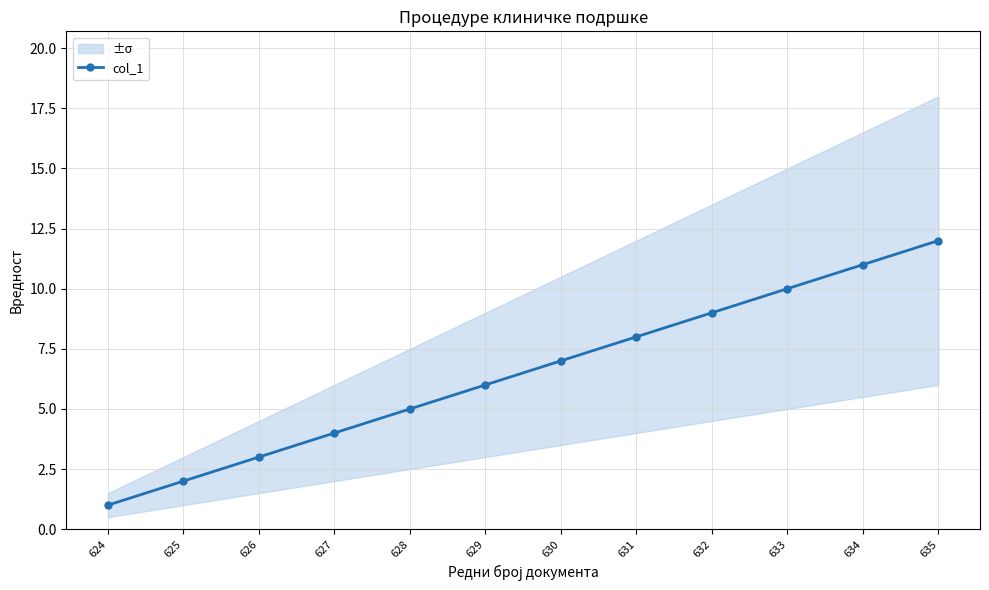

Reading left to right, transcribe all the data shown in this chart.

1	2	3	4	5	6	7	8	9	10	11	12